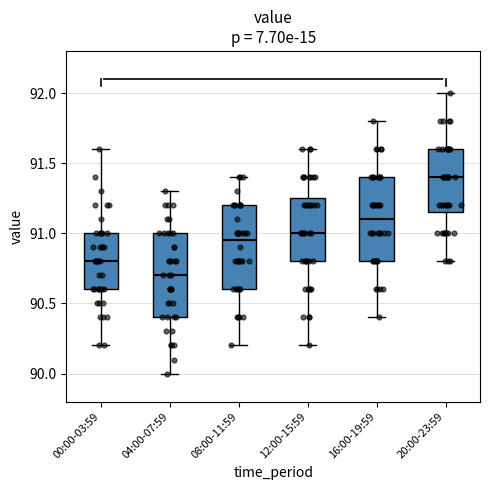

Where does the lower whisker of the box for 20:00-23:59 end on the y-axis? The values are not printed on the chart, so give them approximately, as read against the axis.

90.80